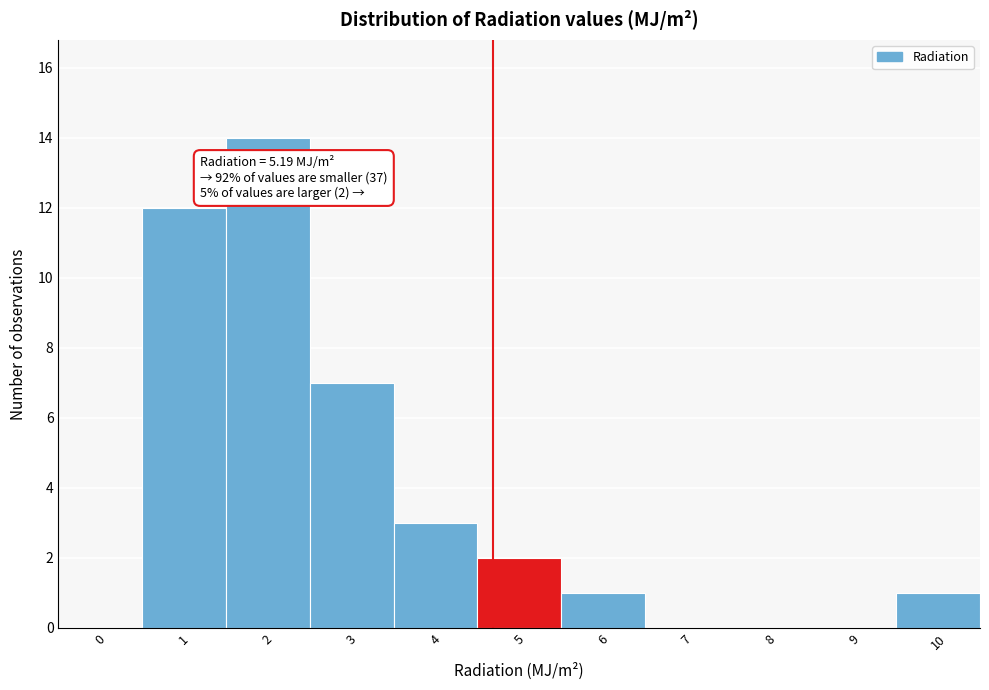

Reading left to right, extract all data points from this chart.

0=0	1=12	2=14	3=7	4=3	5=2	6=1	7=0	8=0	9=0	10=1